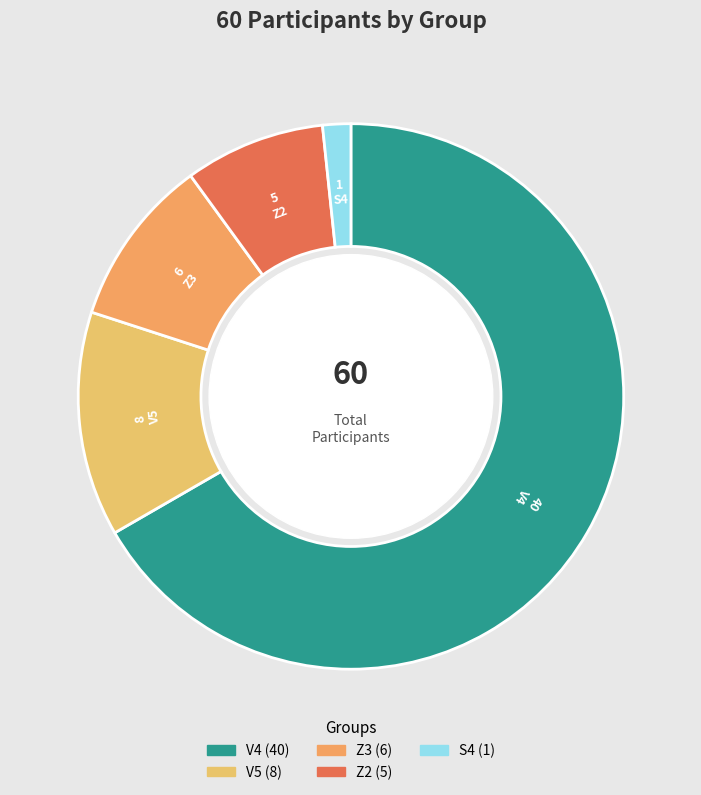

Which slice is the smallest?

S4